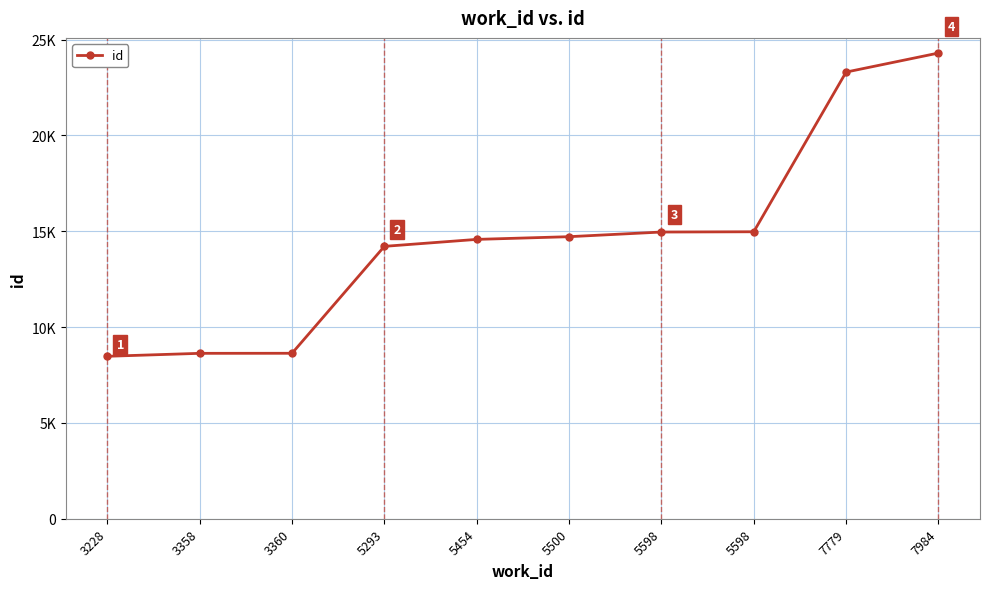

What is the ratio of the value at 3360 to the value at 7984?

0.4